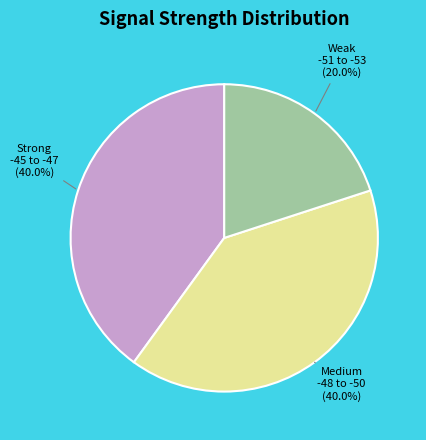

Which category has the smallest portion of the pie?

Weak -51 to -53